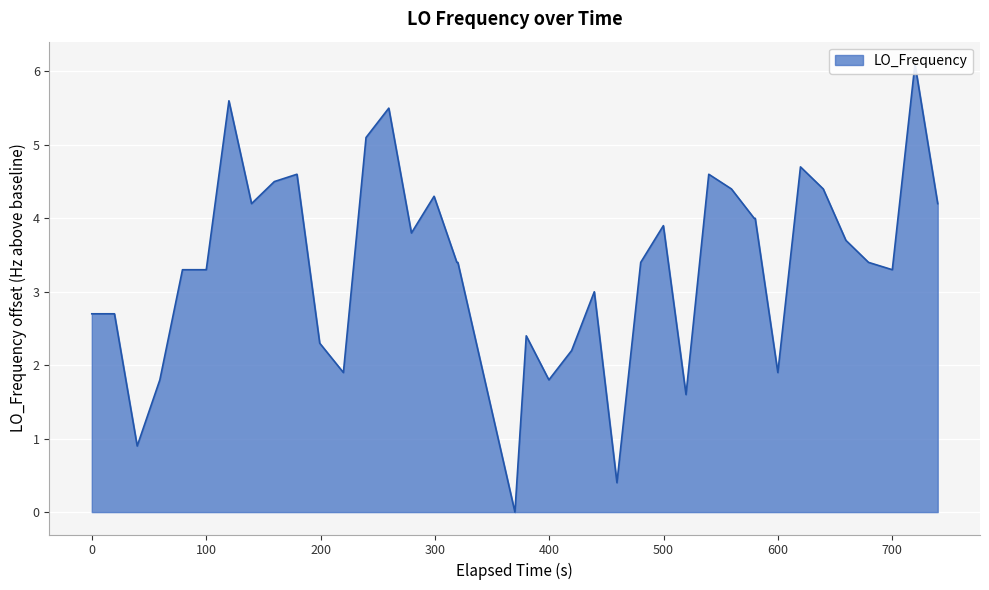

How many interior local valleys (lower than both neighbors) does the data have?

10